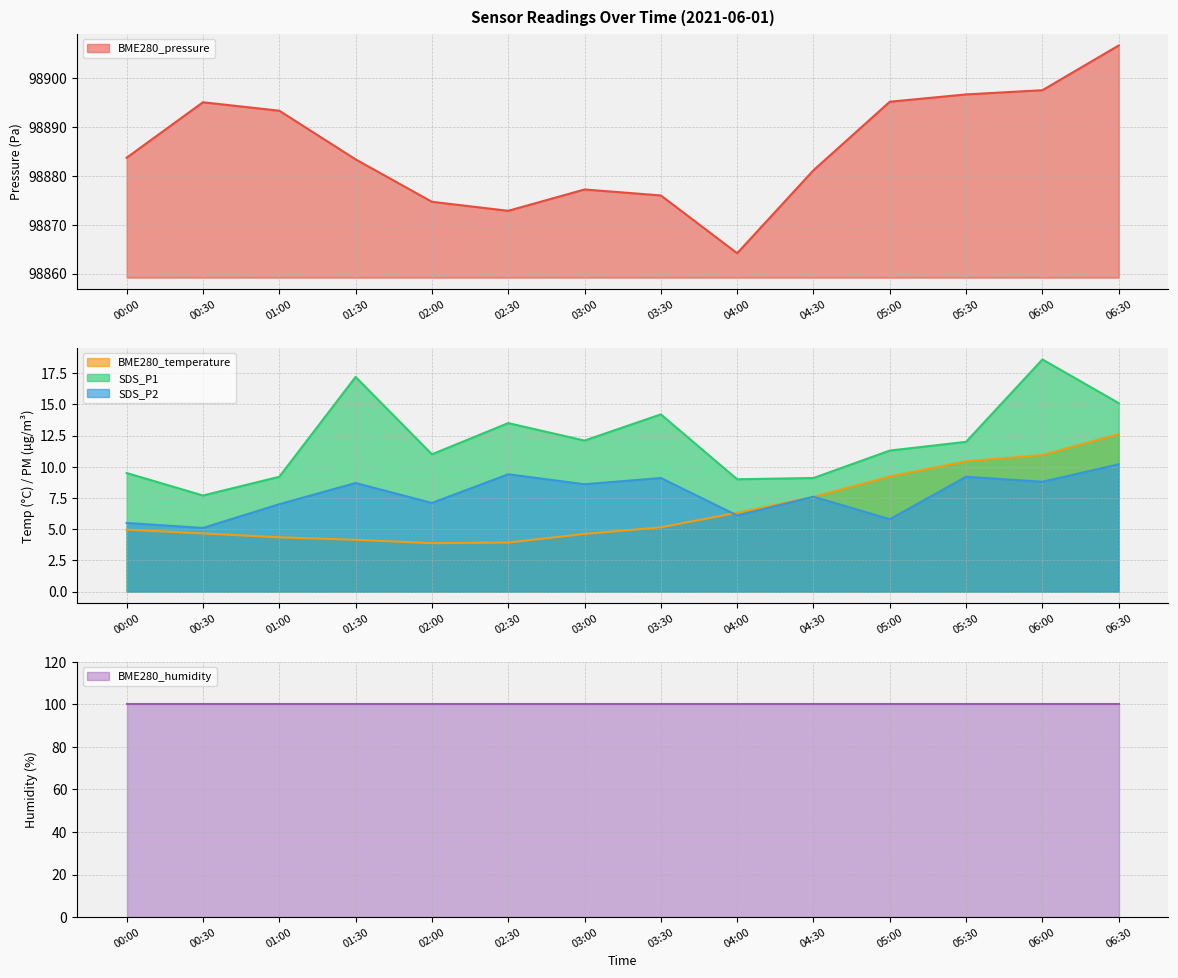

How many values in the BME280_temperature series exceed 5?

7